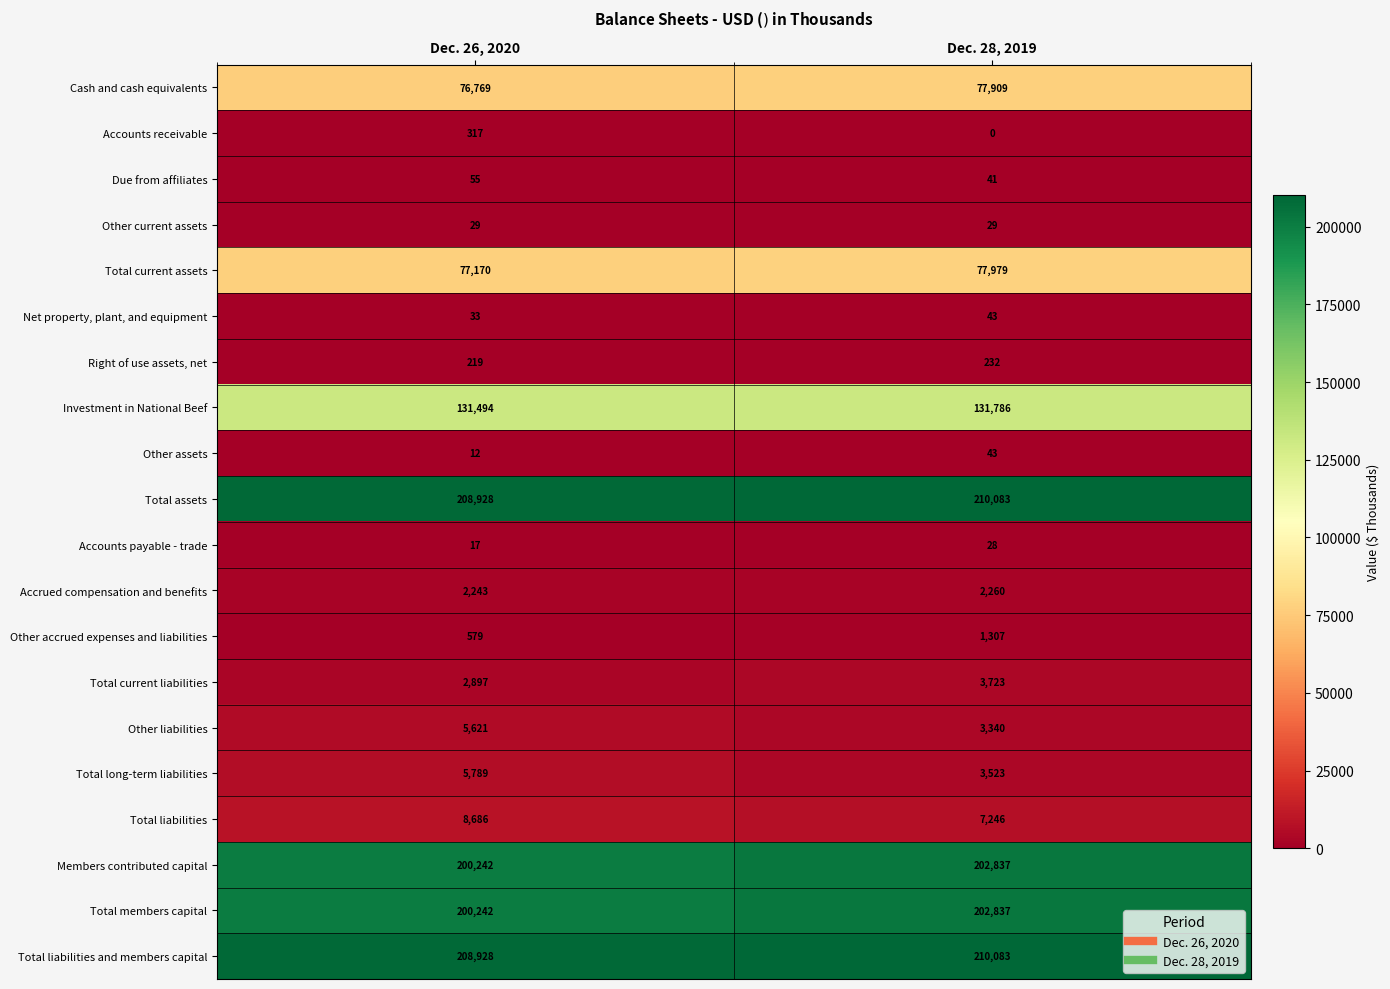

Rank the categories by Right of use assets, net value from highest to lowest.

Dec. 28, 2019, Dec. 26, 2020